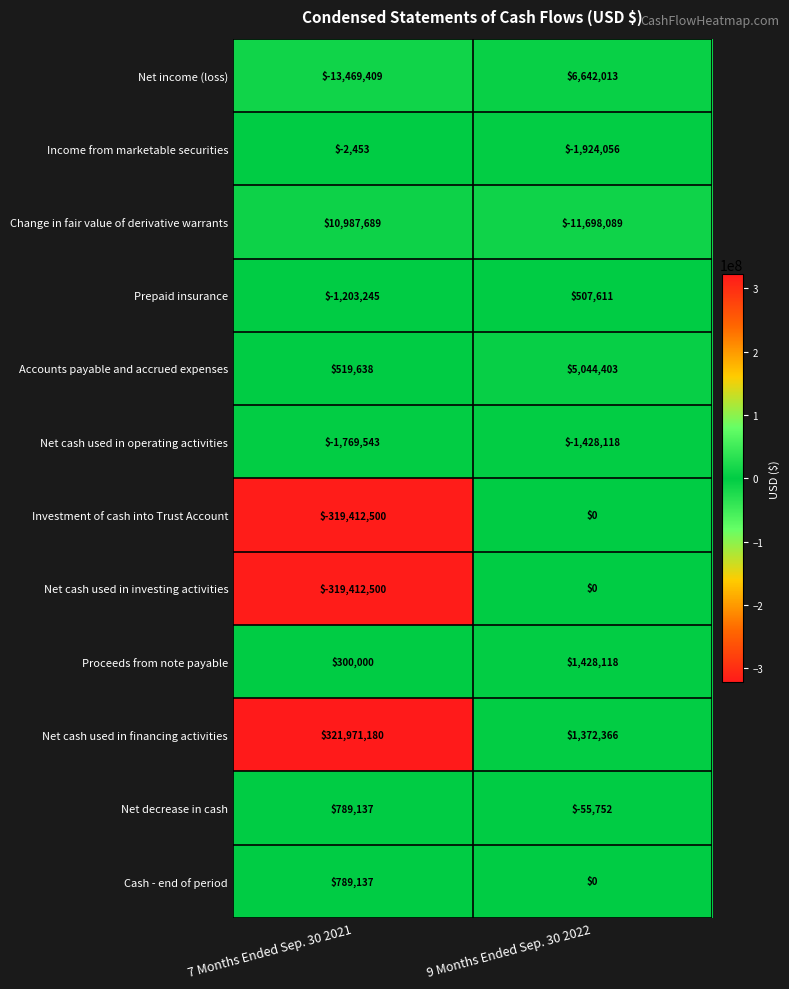

Rank the categories by Cash - end of period value from lowest to highest.

9 Months Ended Sep. 30 2022, 7 Months Ended Sep. 30 2021